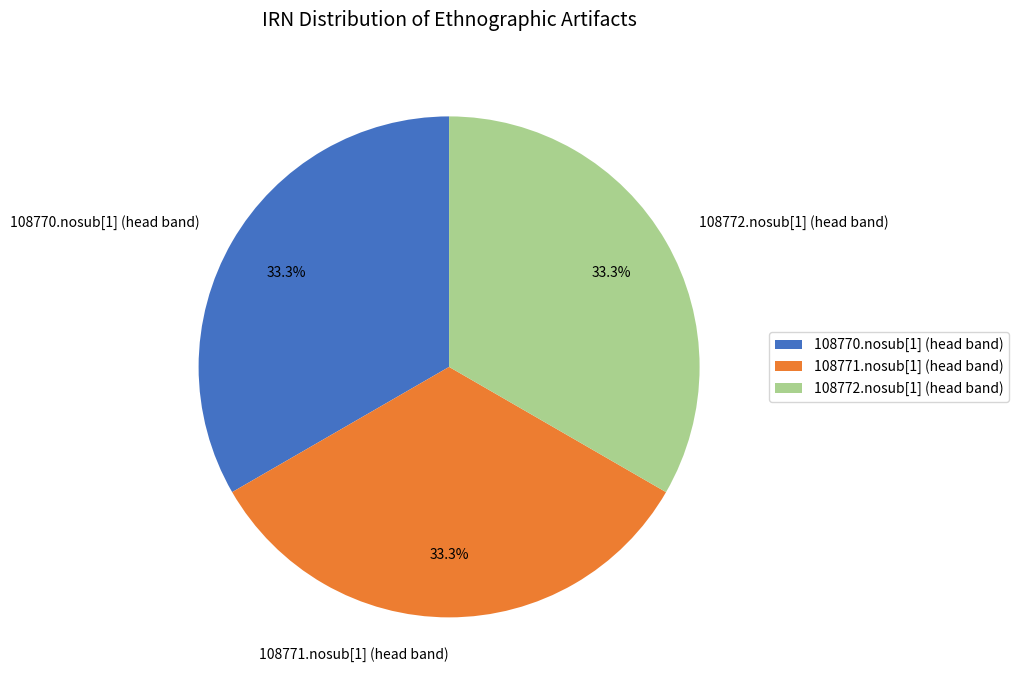

Is there a majority slice in this chart?

No